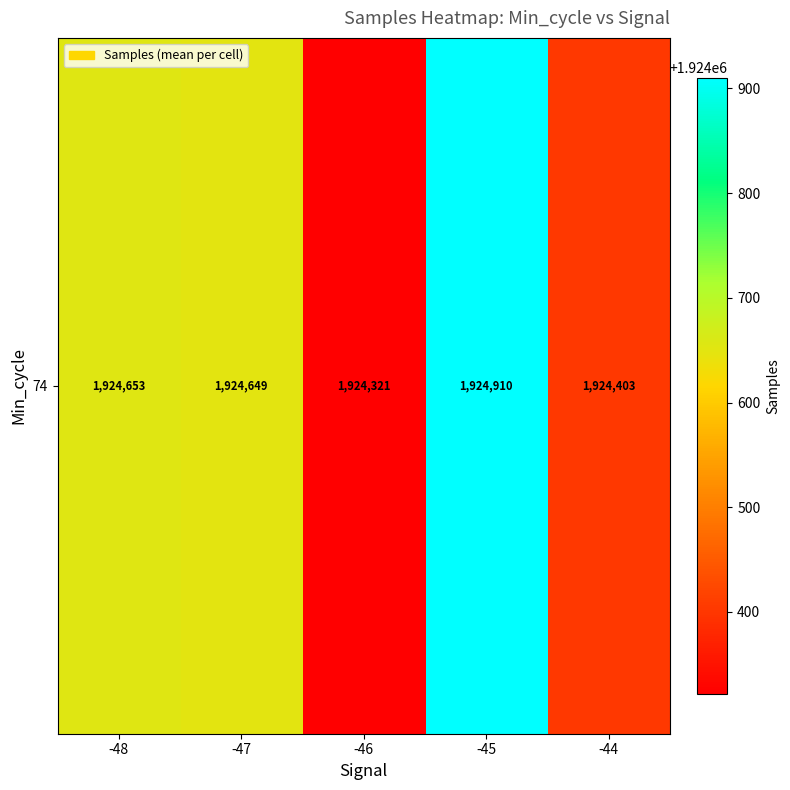

Which label corresponds to the smallest value in the chart?

-46